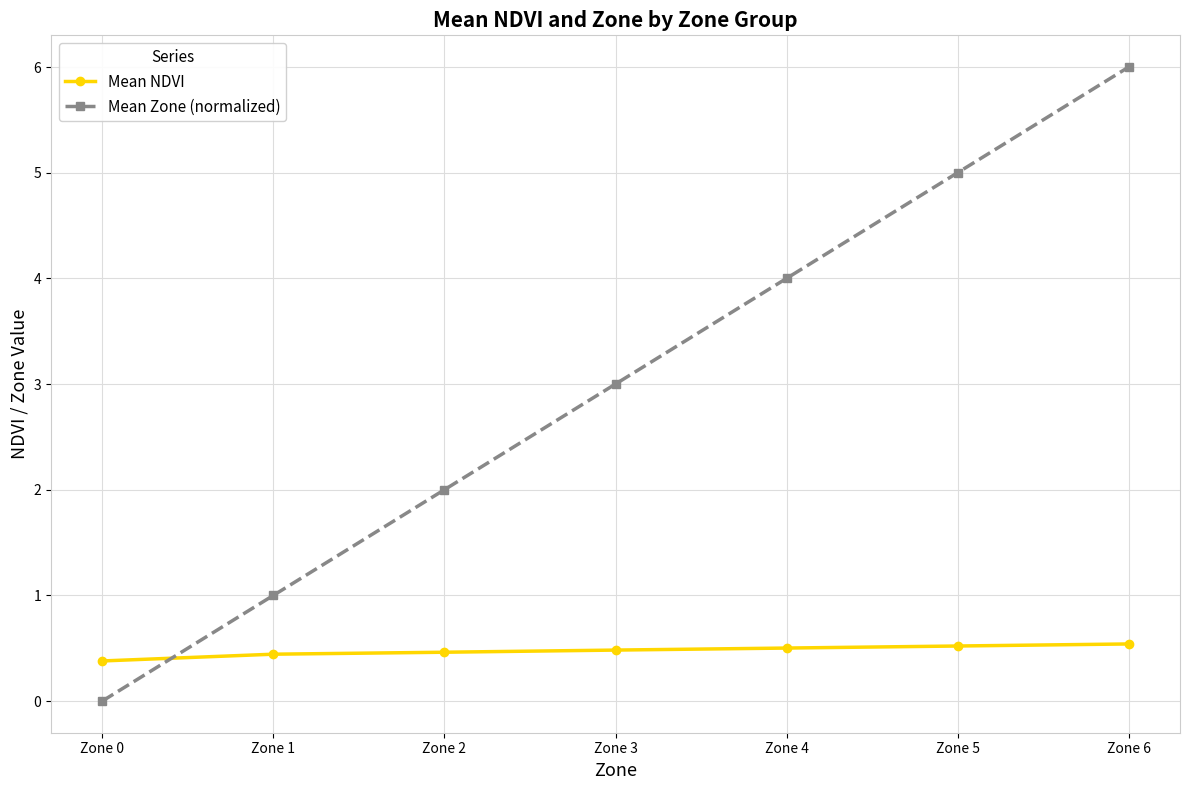

What is the total value across all series at Zone 3?

3.5